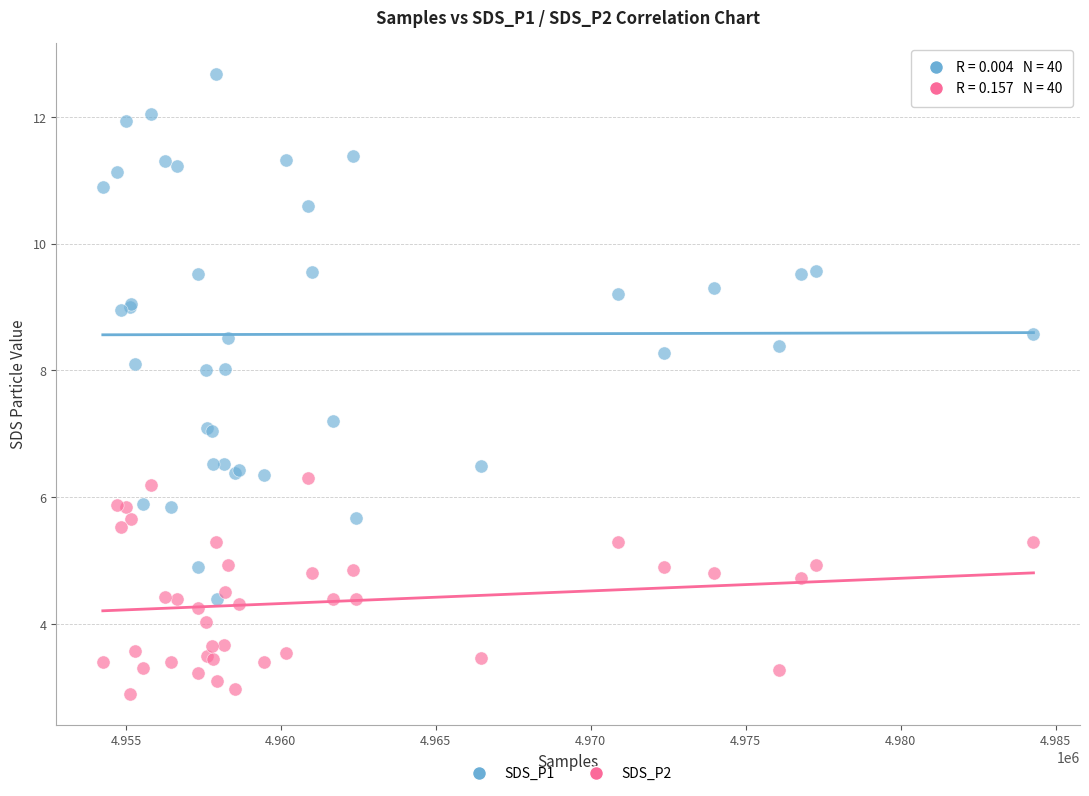

What are all the series names shown in the legend?

SDS_P1, SDS_P2